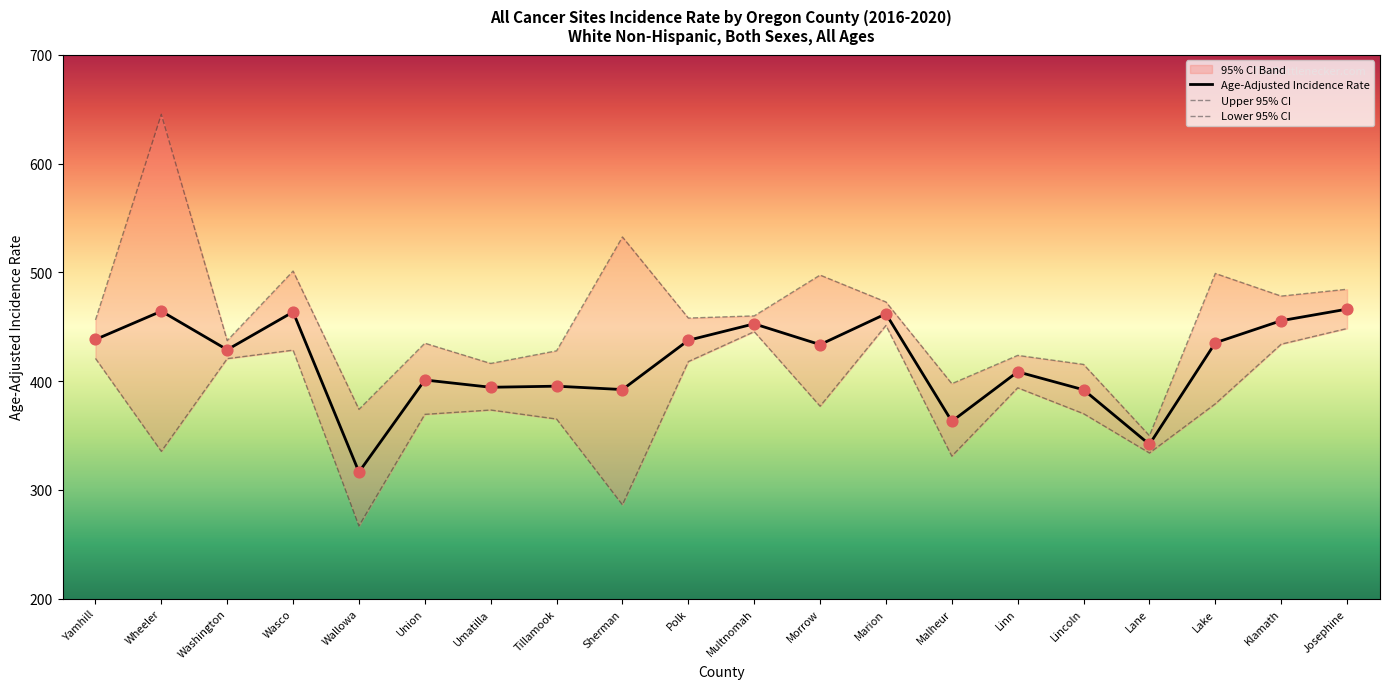

True or false: Age-Adjusted Incidence Rate has a value of 689.9 at Marion.

False